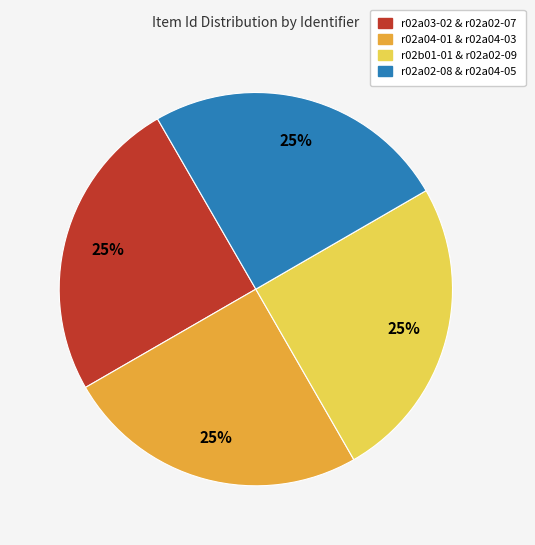

Does r02a04-01 & r02a04-03 represent more than half of the total?

No